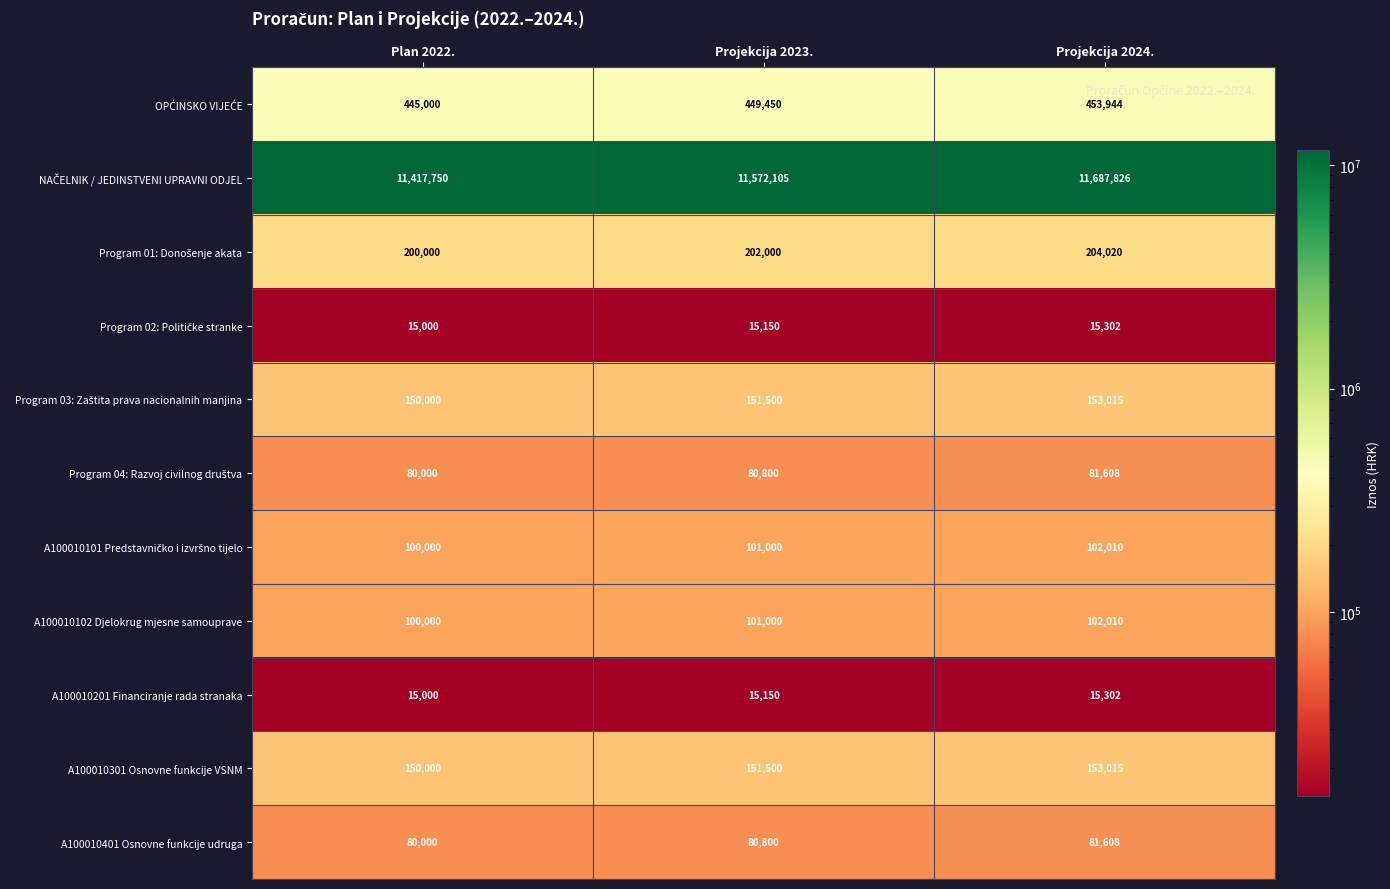

True or false: A100010401 Osnovne funkcije udruga has a value of 81608 at Projekcija 2024..

True